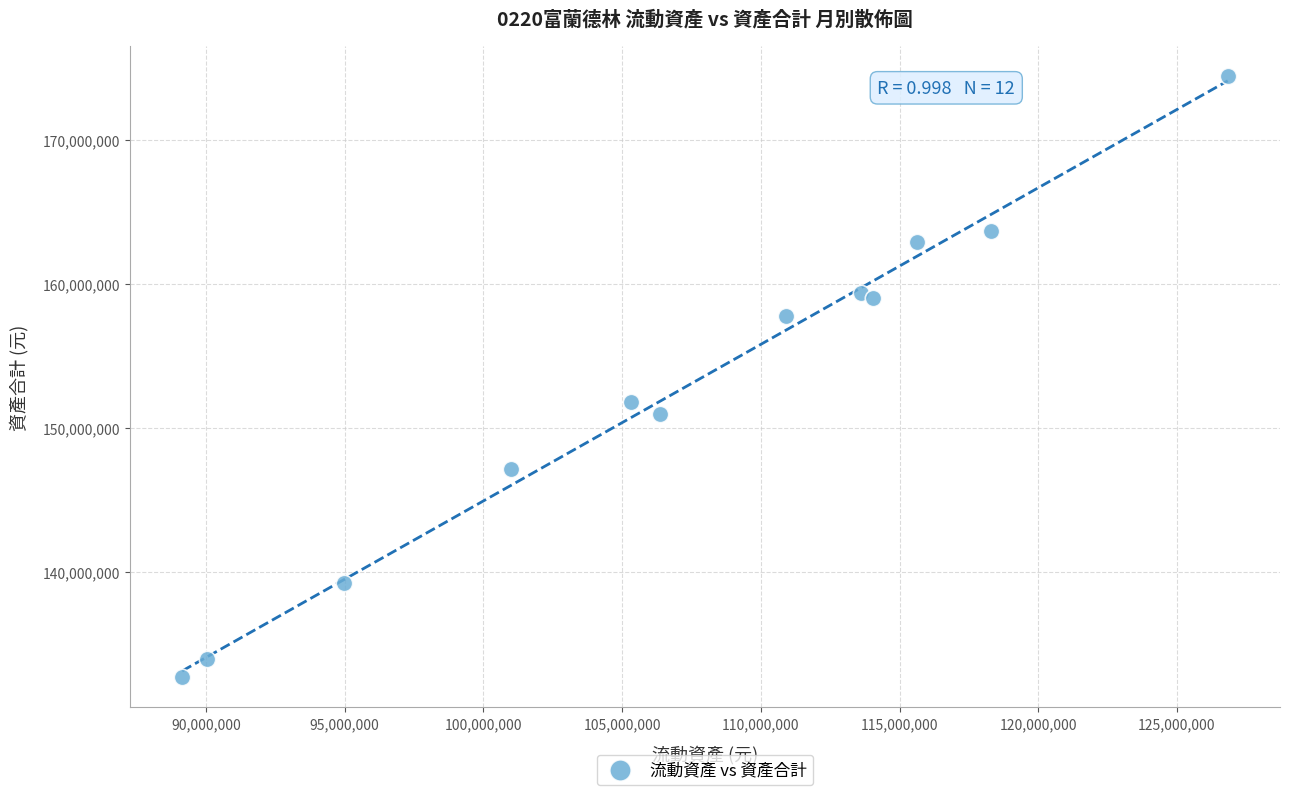

What Y value in the scatter plot is closest to 153551944?

151788630